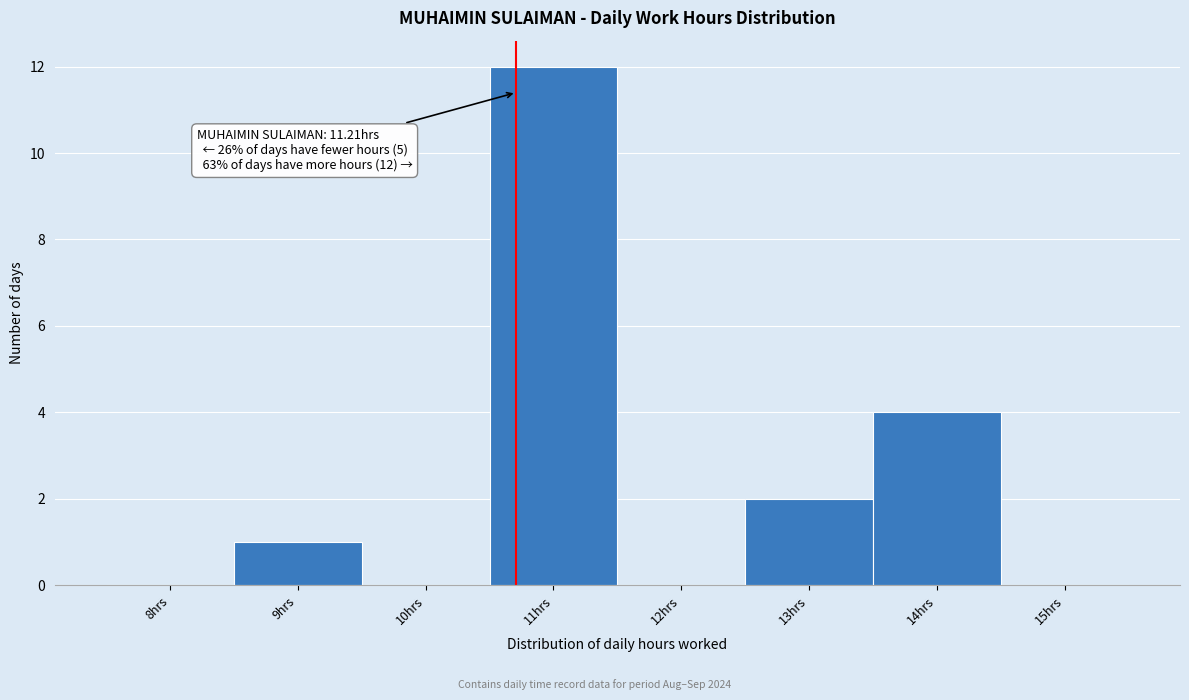

Reading left to right, what are all the values shown in this chart?

8hrs=0	9hrs=1	10hrs=0	11hrs=12	12hrs=0	13hrs=2	14hrs=4	15hrs=0